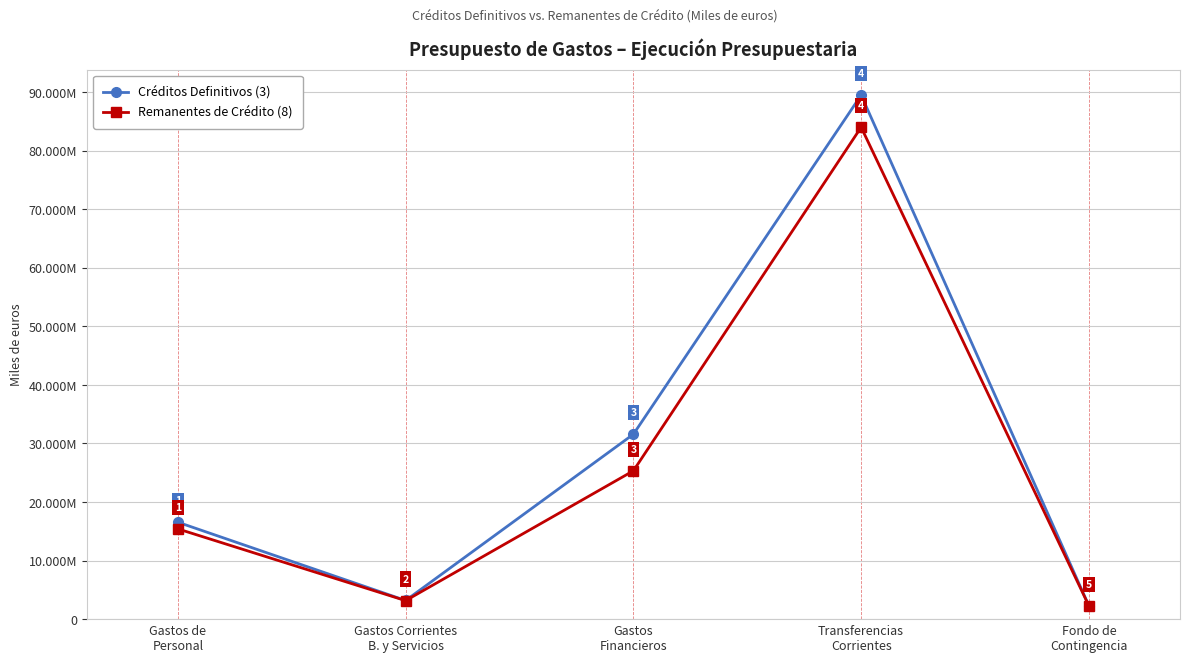

Rank the series by their maximum value, from highest to lowest.

Créditos Definitivos (3), Remanentes de Crédito (8)